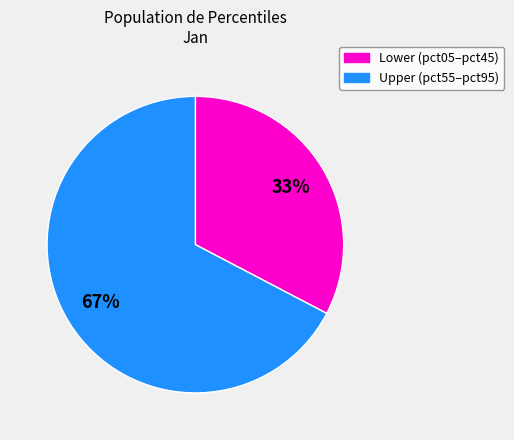

To the nearest percent, what is the average slice percentage?

50%